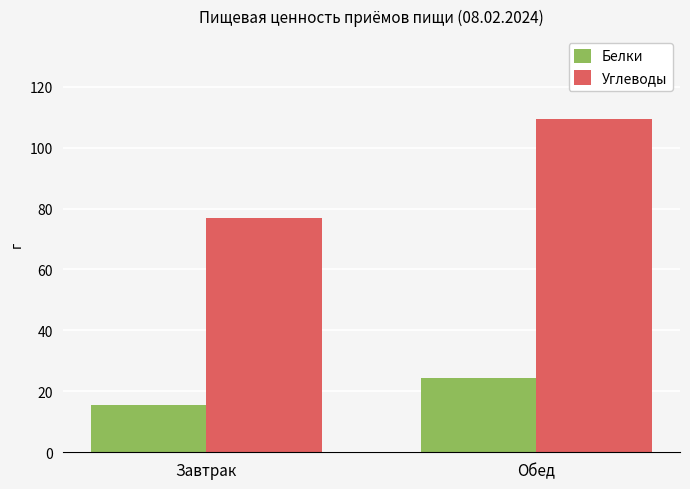

At how many categories does at least one series exceed 101?

1